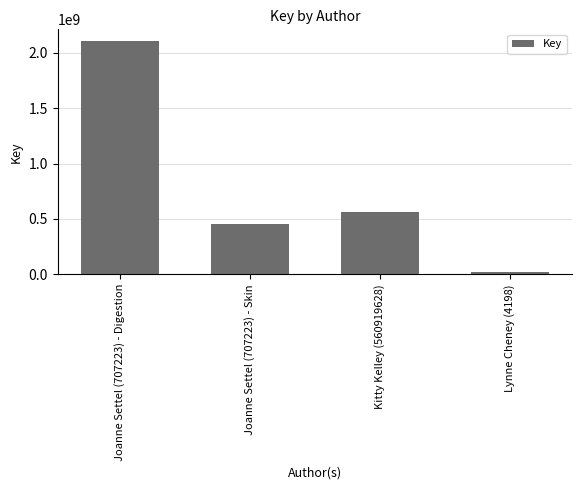

What value does the data have at Kitty Kelley (560919628), to the nearest 100?

560919800